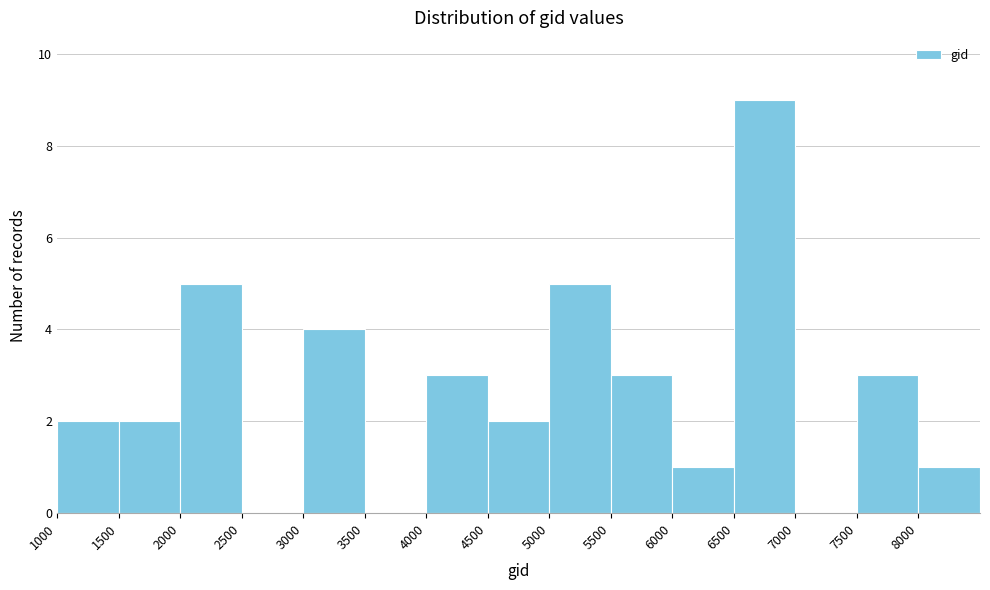

Reading left to right, transcribe this chart: for each bar, give the range it covers on the x-axis and its height. The values are not printed on the chart, so give them approximately, as read against the axis.

1000 to 1500: 2
1500 to 2000: 2
2000 to 2500: 5
2500 to 3000: 0
3000 to 3500: 4
3500 to 4000: 0
4000 to 4500: 3
4500 to 5000: 2
5000 to 5500: 5
5500 to 6000: 3
6000 to 6500: 1
6500 to 7000: 9
7000 to 7500: 0
7500 to 8000: 3
8000 to 8500: 1